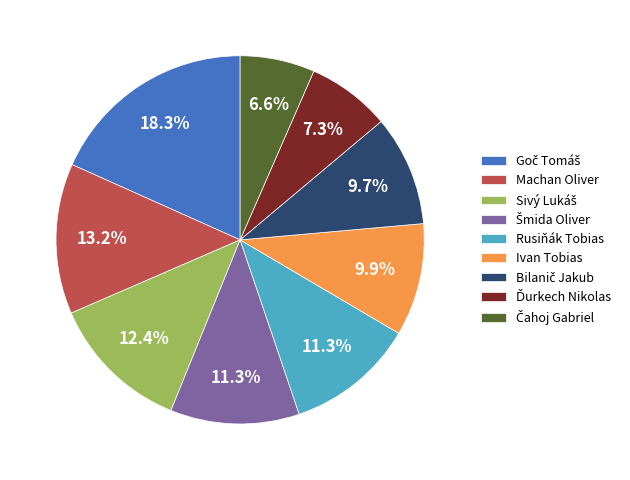

How much of the chart is everything except Machan Oliver?

86.8%